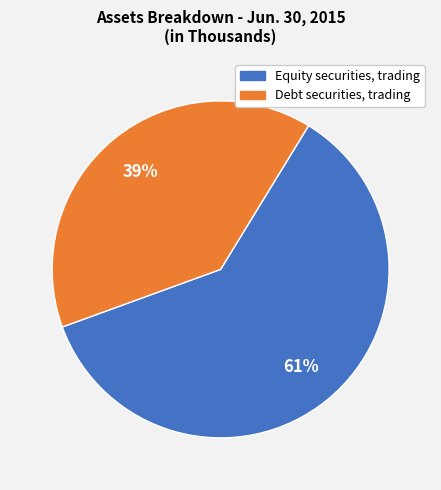

To the nearest percent, what portion does Debt securities, trading represent?

39%